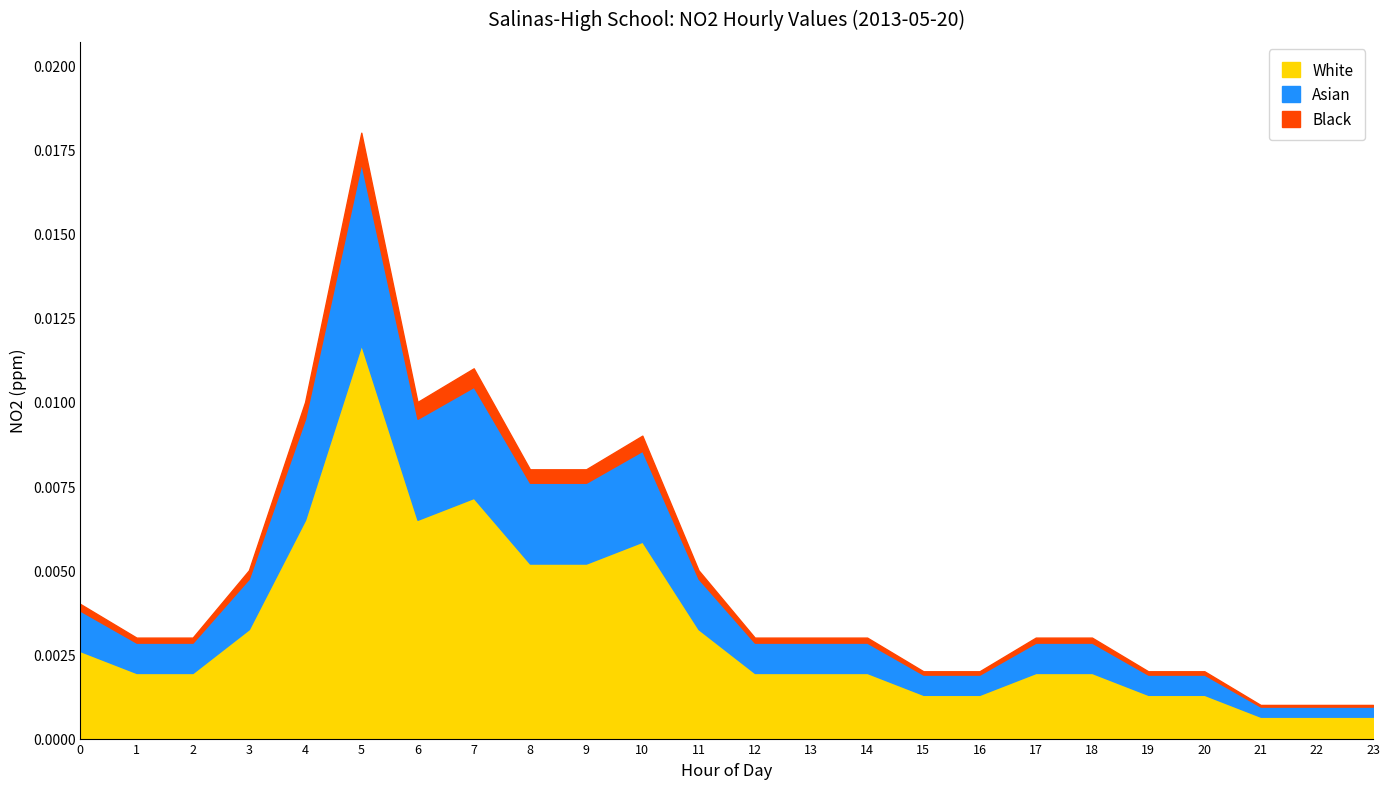

What are all the series names shown in the legend?

White, Asian, Black